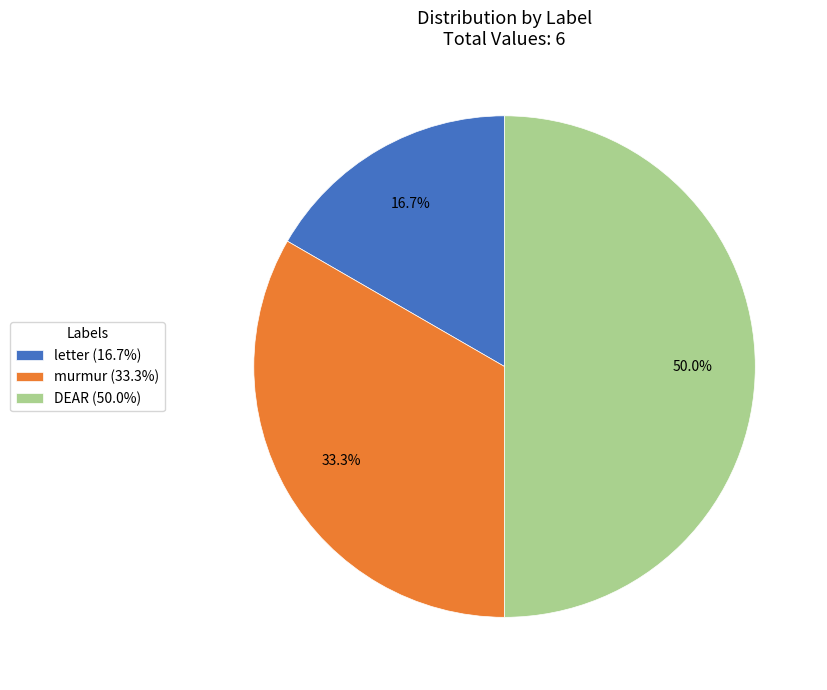

How much of the chart is everything except letter?

83.3%